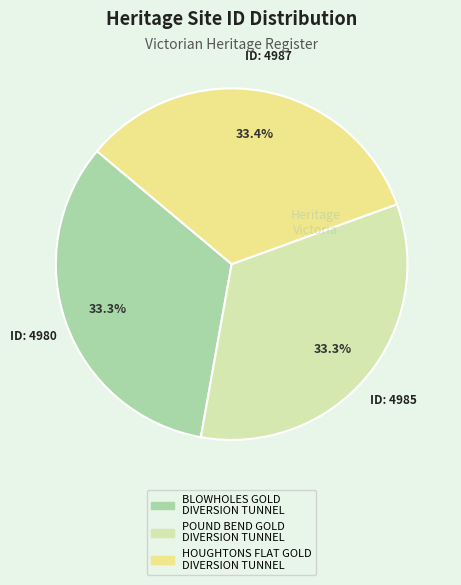

Combined, what portion of the pie is HOUGHTONS FLAT GOLD DIVERSION TUNNEL and POUND BEND GOLD DIVERSION TUNNEL?

66.7%